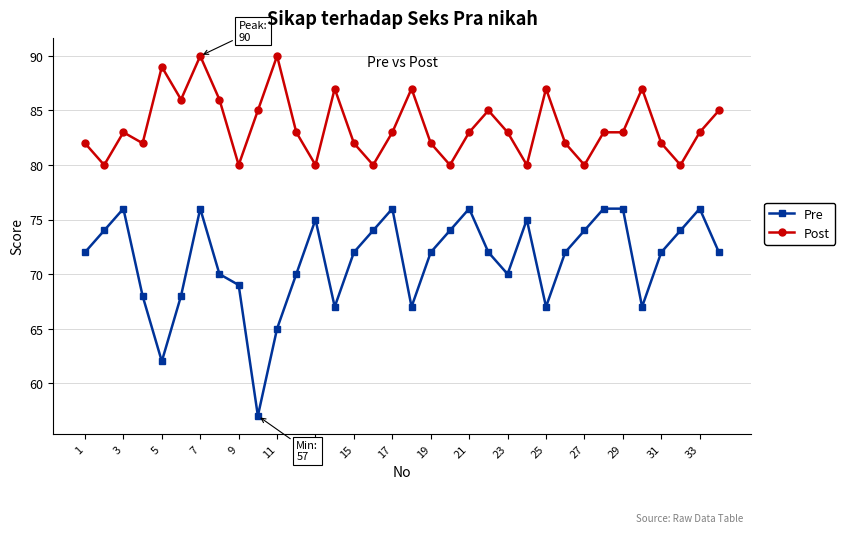

List the series in order of their overall mean, lowest first.

Pre, Post